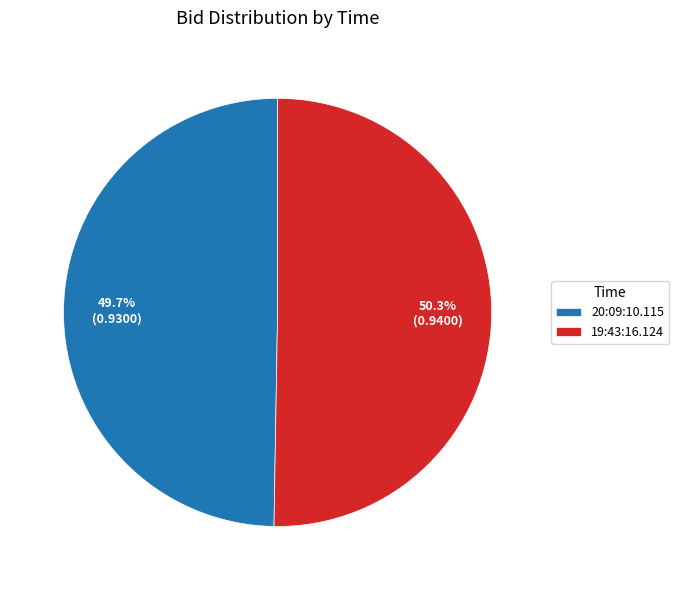

How many segments does this pie chart have?

2